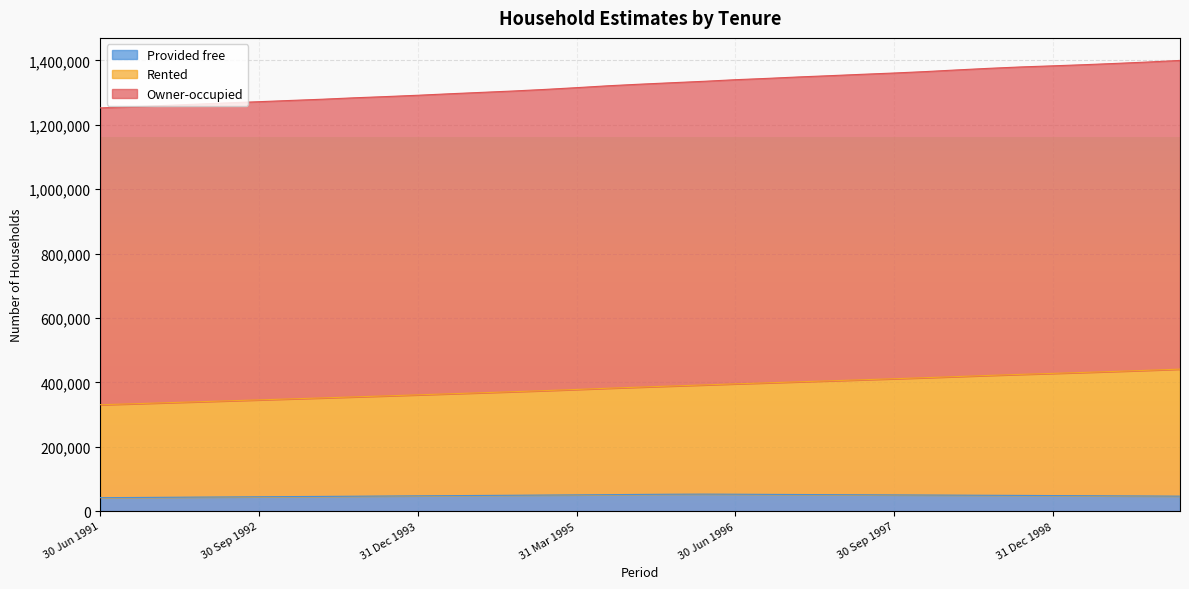

True or false: Rented has a value of 669584 at 30 Jun 1999.

False